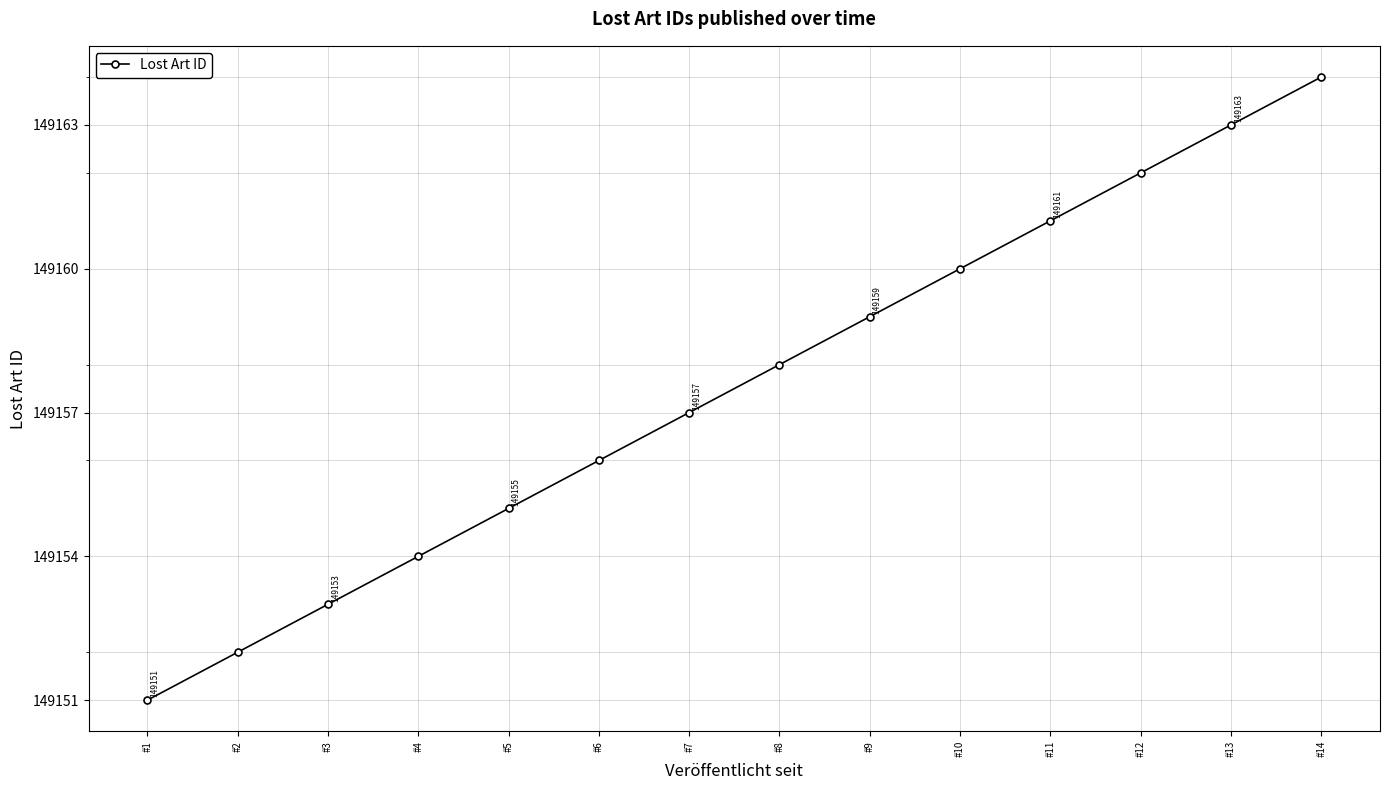

What is the change in value from #4 to #10?

+6